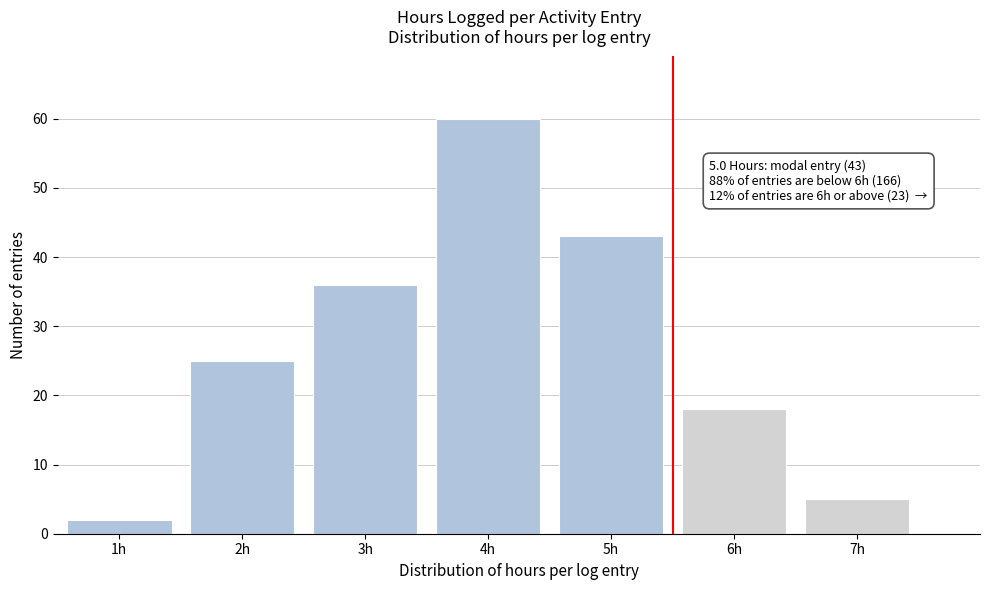

Which range on the x-axis has the tallest bar?

3.5 to 4.5